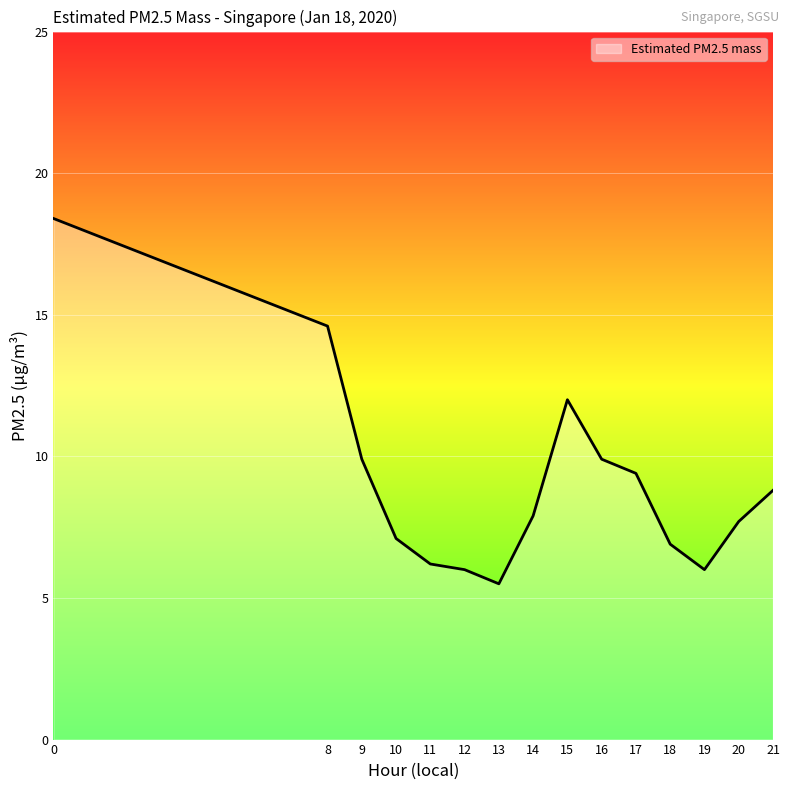

Reading left to right, list all the values displayed in this chart.

0=18.4	8=14.6	9=9.9	10=7.1	11=6.2	12=6.0	13=5.5	14=7.9	15=12.0	16=9.9	17=9.4	18=6.9	19=6.0	20=7.7	21=8.8